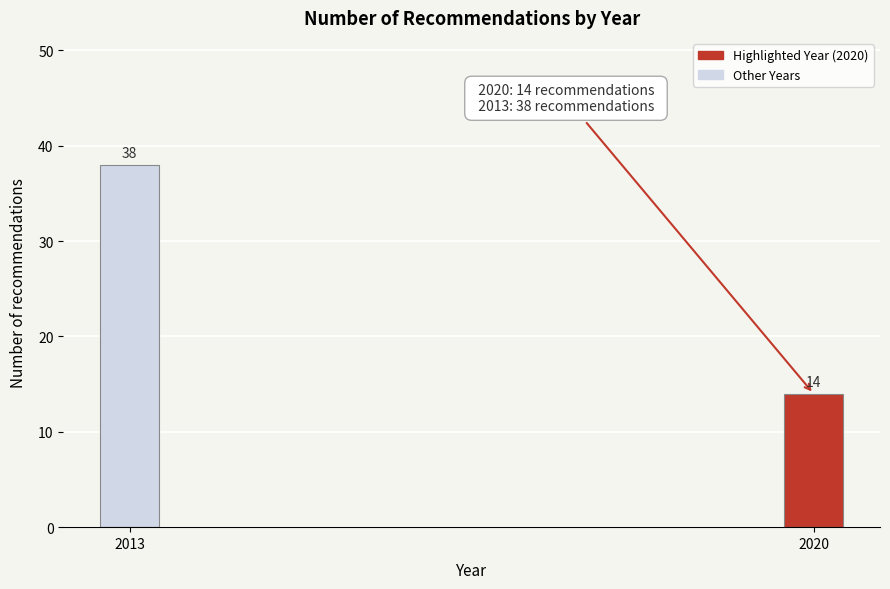

Reading right to left, list all the values displayed in this chart.

14	38